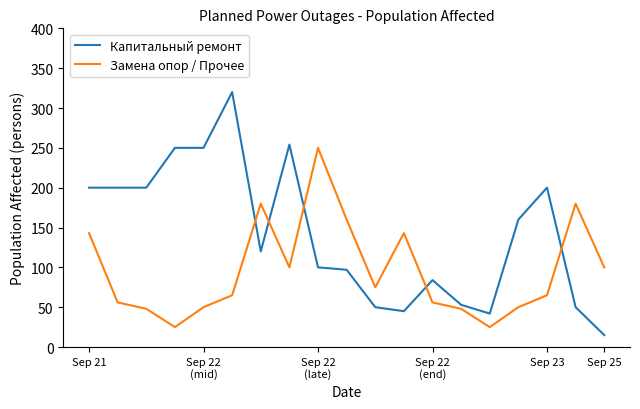

Reading right to left, what are all the values shown in this chart?

Капитальный ремонт: 15	50	200	160	42	53	84	45	50	97	100	254	120	320	250	250	200	200	200
Замена опор / Прочее: 100	180	65	50	25	48	56	143	75	160	250	100	180	65	50	25	48	56	143